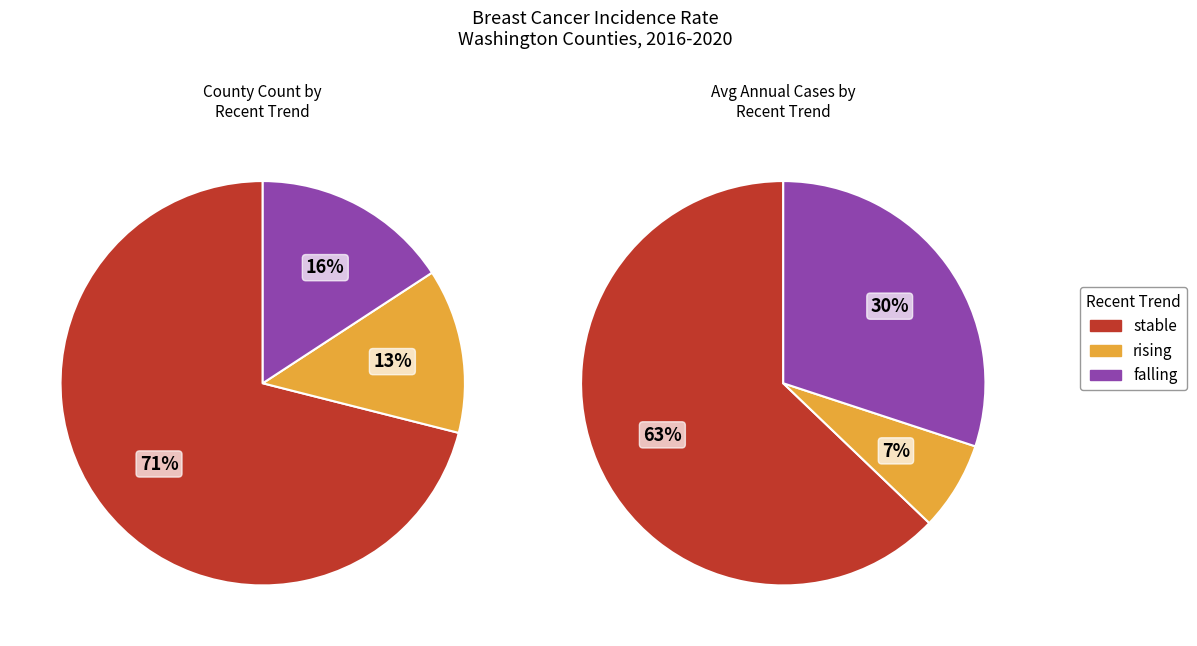

To the nearest percent, what is the difference between the rising and stable slice percentages?

58%